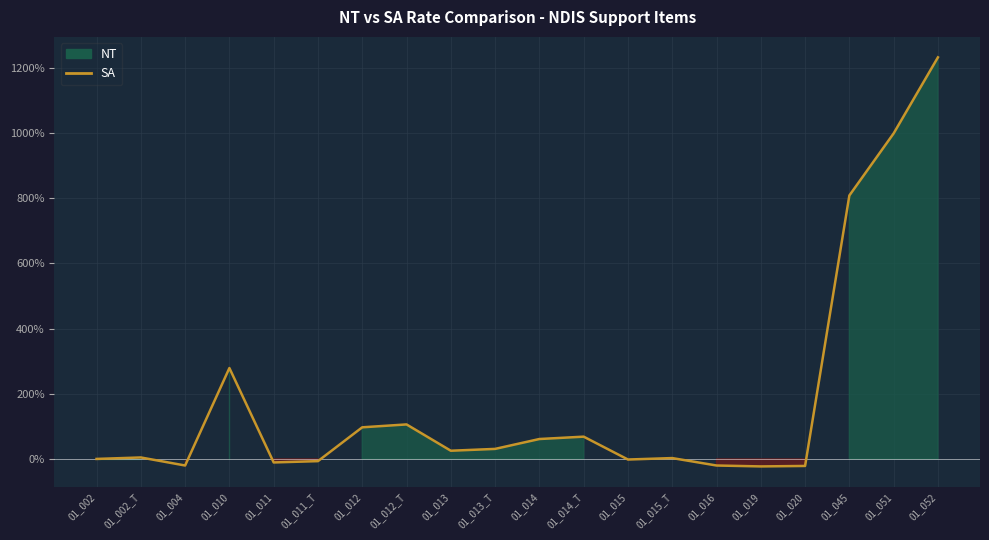

Reading right to left, extract all data points from this chart.

01_052=1232.6	01_051=999.2	01_045=808.6	01_020=-21.6	01_019=-23.0	01_016=-20.2	01_015_T=2.6	01_015=-1.8	01_014_T=68.4	01_014=61.1	01_013_T=30.8	01_013=25.2	01_012_T=105.9	01_012=97.0	01_011_T=-6.8	01_011=-10.8	01_010=279.0	01_004=-20.2	01_002_T=4.5	01_002=0.0